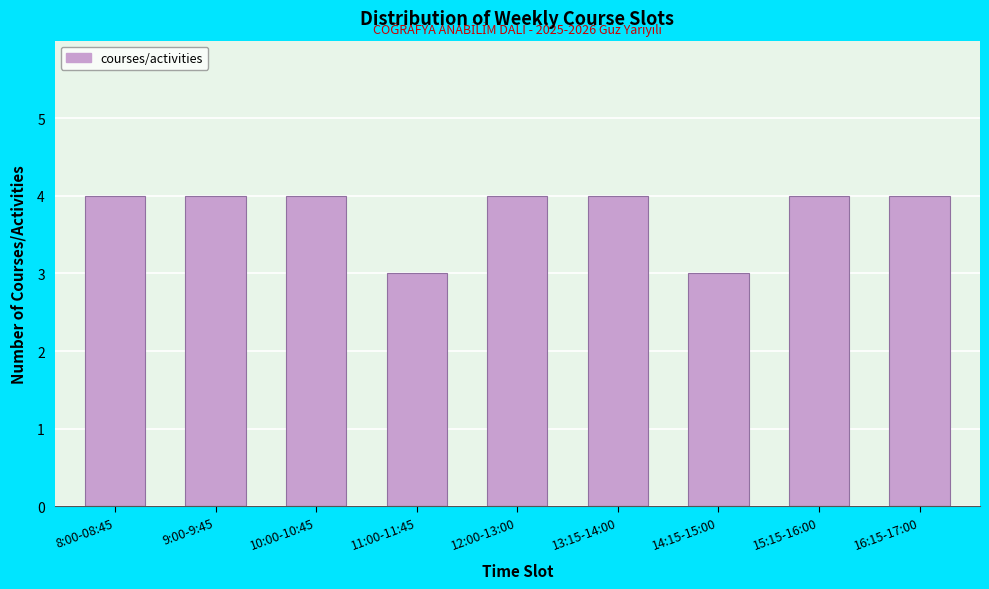

Reading right to left, extract all data points from this chart.

16:15-17:00=4	15:15-16:00=4	14:15-15:00=3	13:15-14:00=4	12:00-13:00=4	11:00-11:45=3	10:00-10:45=4	9:00-9:45=4	8:00-08:45=4